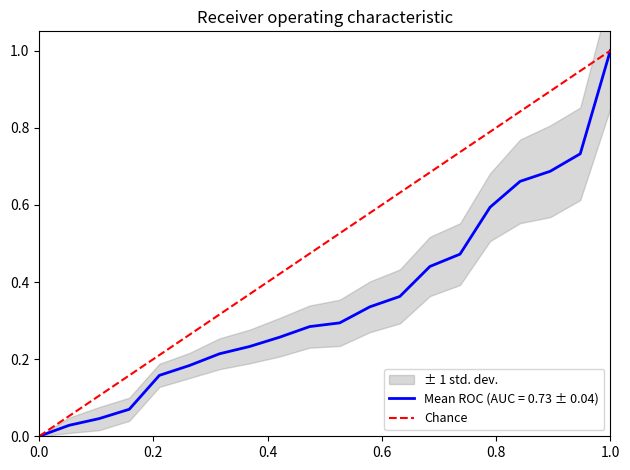

The value at 0.2 is 0. True or false?

False